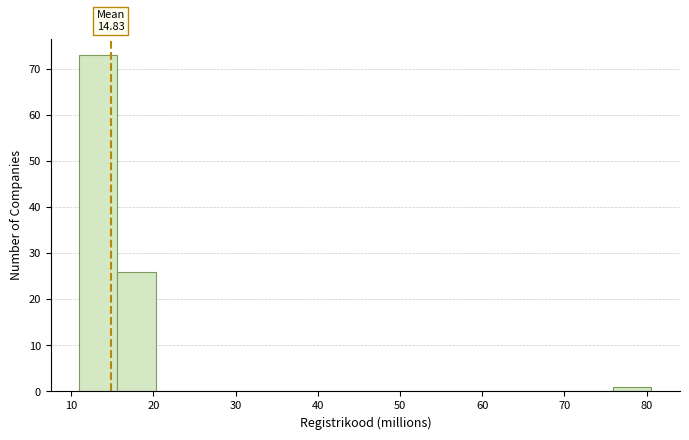

Which range on the x-axis has the tallest bar?

11 to 16